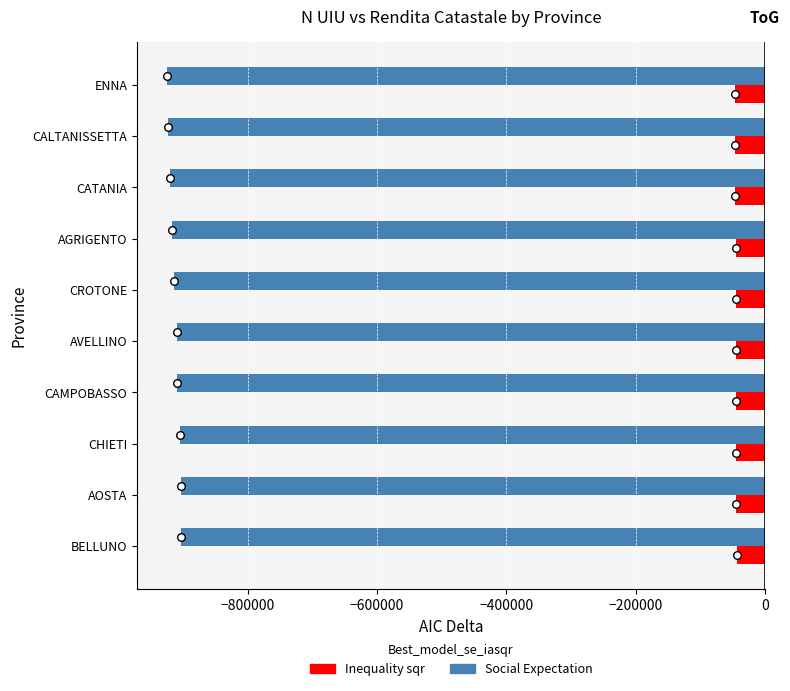

Which series reaches the minimum Y coordinate?

Social Expectation